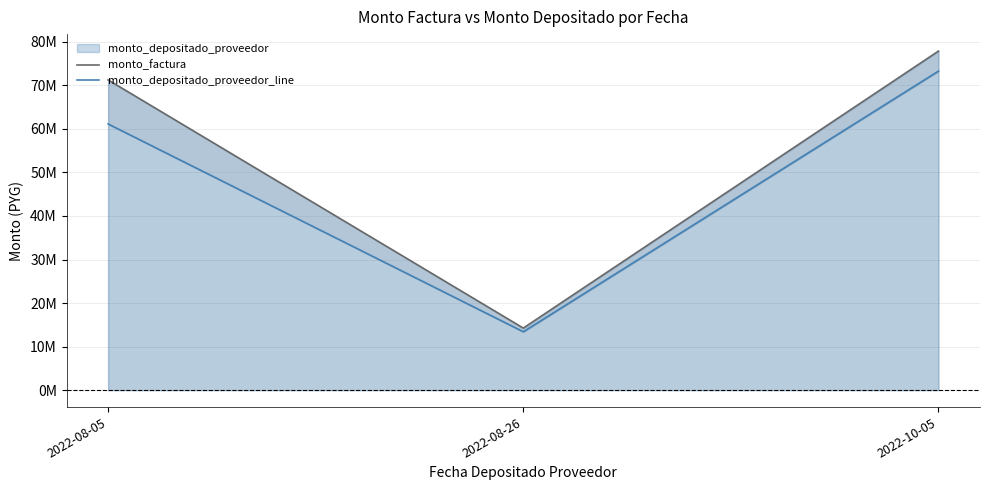

The value of monto_depositado_proveedor_line at 2022-08-26 is 13409897. True or false?

True